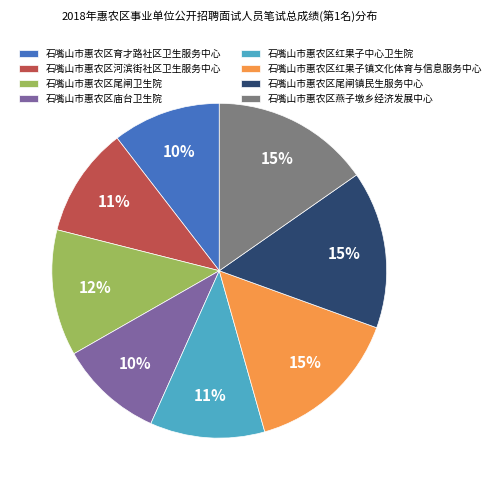

What is the ratio of the value at 石嘴山市惠农区庙台卫生院 to the value at 石嘴山市惠农区燕子墩乡经济发展中心?

0.7